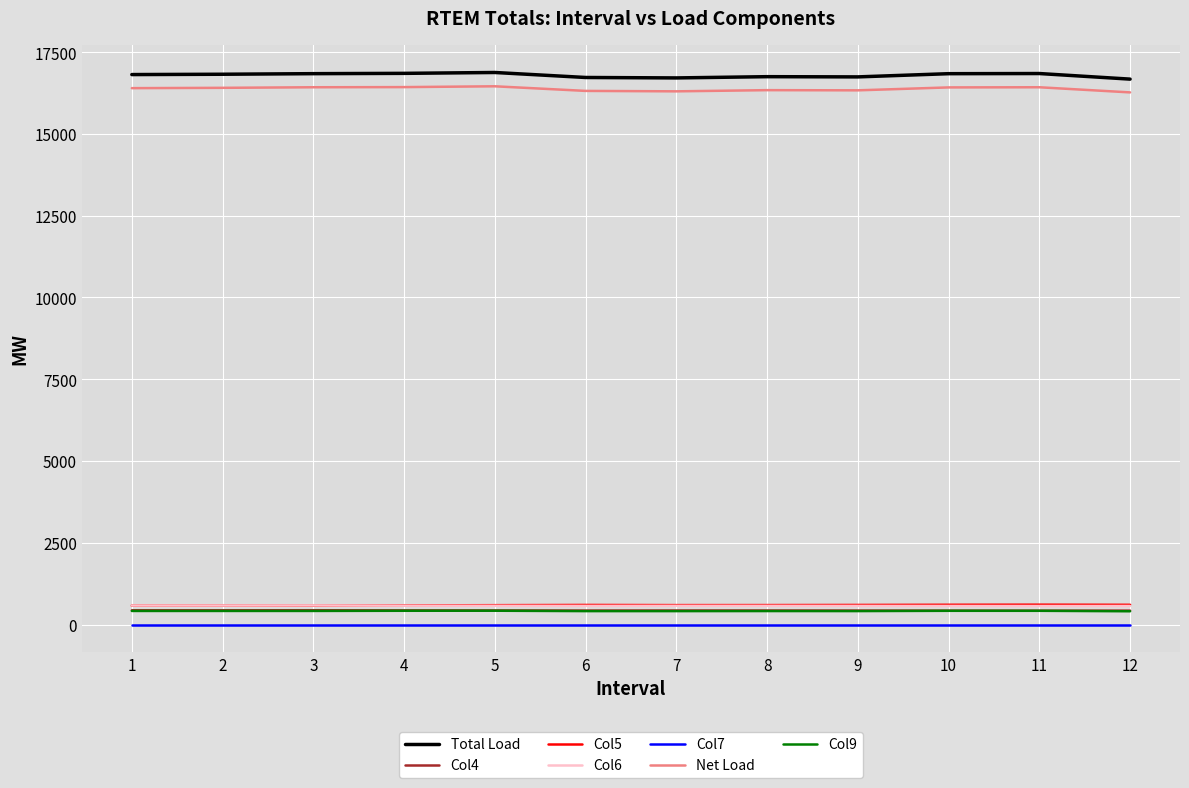

What is the highest value of the Col4 series?

436.9